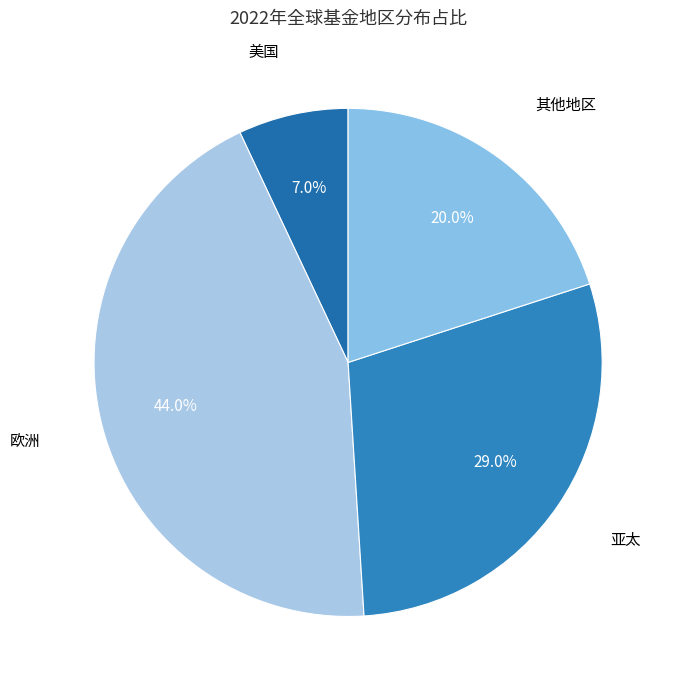

What is the ratio of the value at 亚太 to the value at 欧洲?

0.7